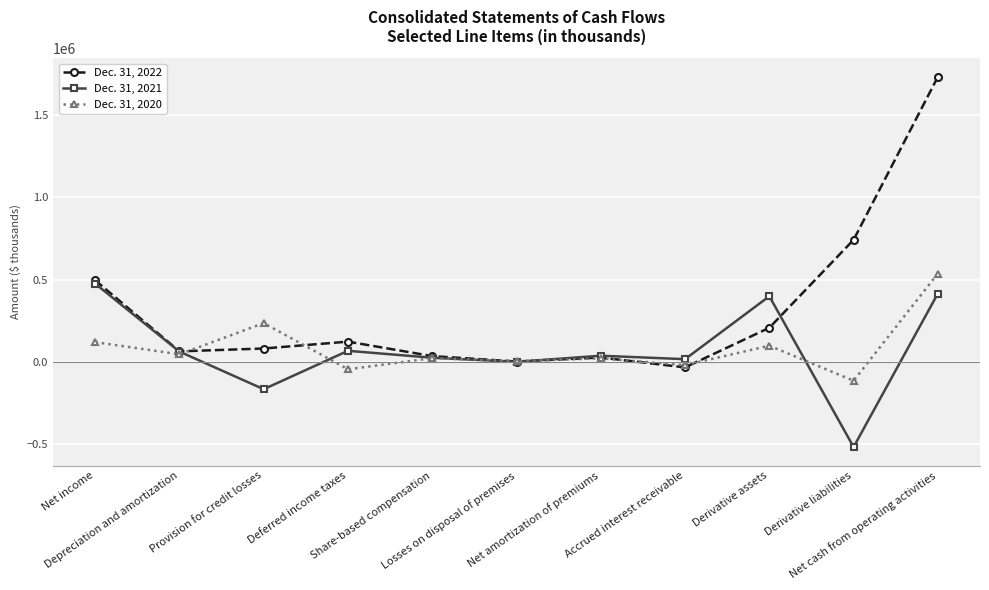

What is the label of the 3rd point from the left?

Provision for credit losses